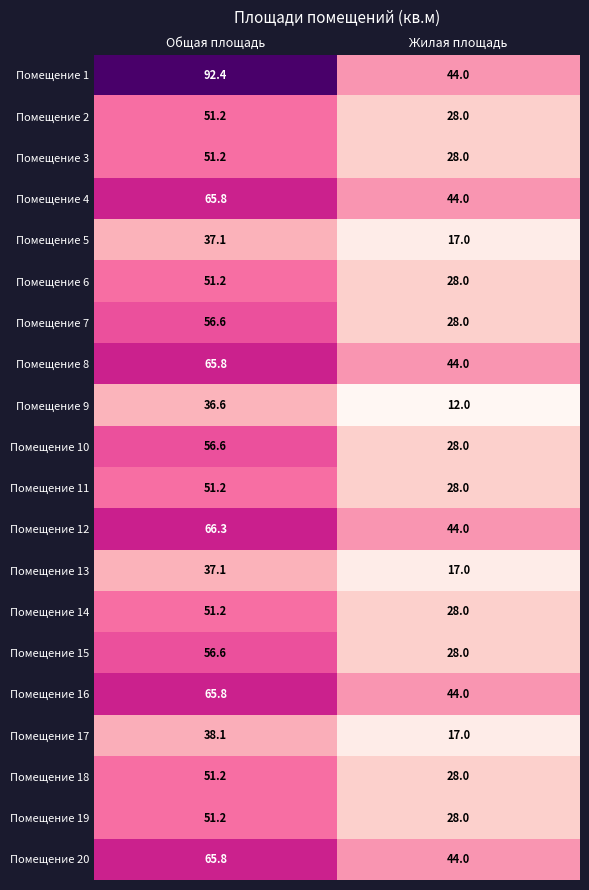

What is the difference between the maximum and minimum values in the Помещение 18 series?

23.2